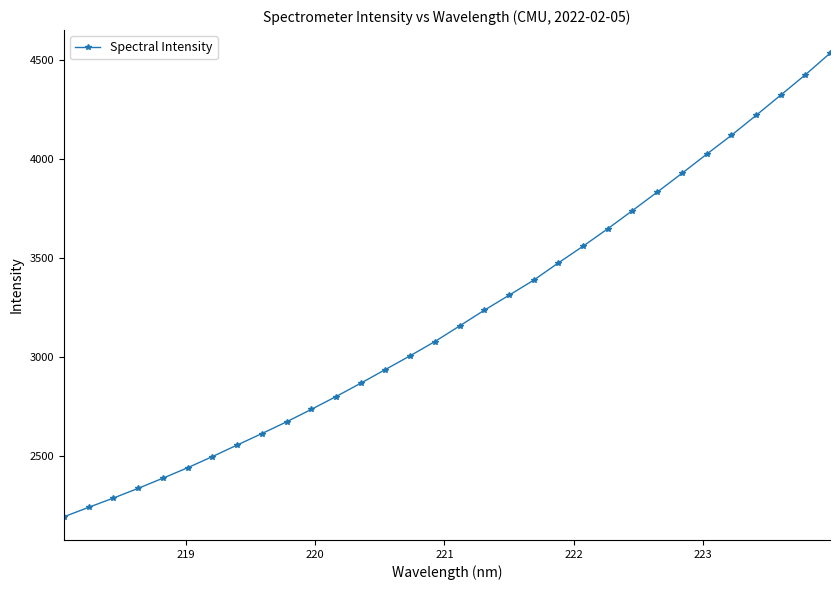

What is the value of the 7th point from the left?

2497.2